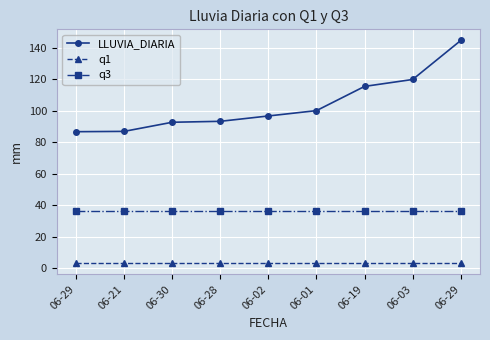

What is the value of the q3 point at the 6th from the left?

36.6